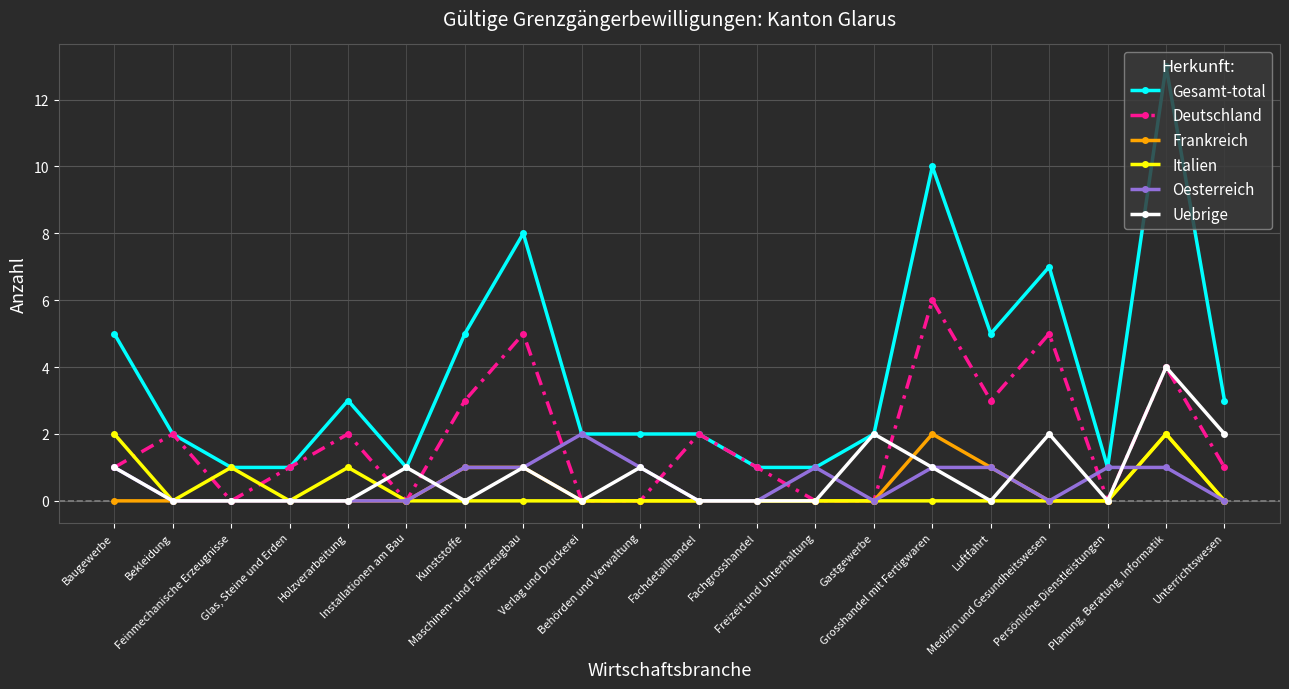

What are all the series names shown in the legend?

Gesamt-total, Deutschland, Frankreich, Italien, Oesterreich, Uebrige